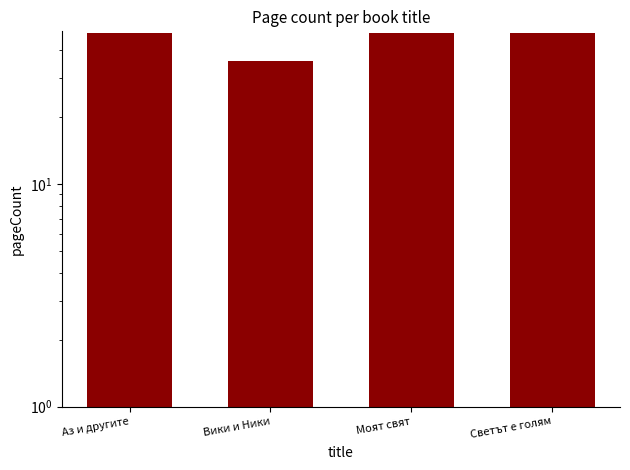

True or false: the data shows 24 at Моят свят.

False